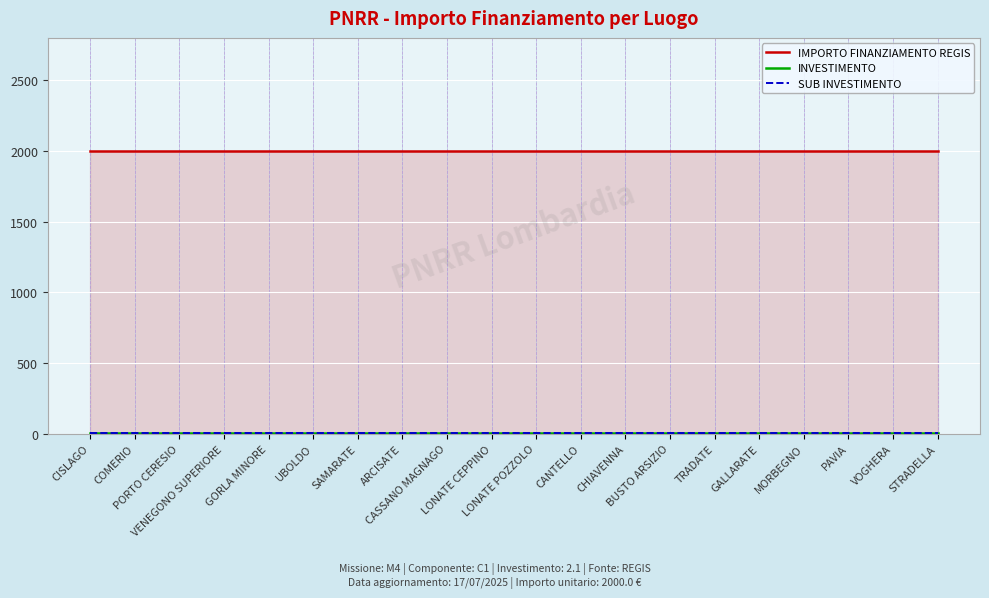

Reading right to left, list all the values displayed in this chart.

IMPORTO FINANZIAMENTO REGIS: 2000.0	2000.0	2000.0	2000.0	2000.0	2000.0	2000.0	2000.0	2000.0	2000.0	2000.0	2000.0	2000.0	2000.0	2000.0	2000.0	2000.0	2000.0	2000.0	2000.0
INVESTIMENTO: 2.1	2.1	2.1	2.1	2.1	2.1	2.1	2.1	2.1	2.1	2.1	2.1	2.1	2.1	2.1	2.1	2.1	2.1	2.1	2.1
SUB INVESTIMENTO: 2.1	2.1	2.1	2.1	2.1	2.1	2.1	2.1	2.1	2.1	2.1	2.1	2.1	2.1	2.1	2.1	2.1	2.1	2.1	2.1